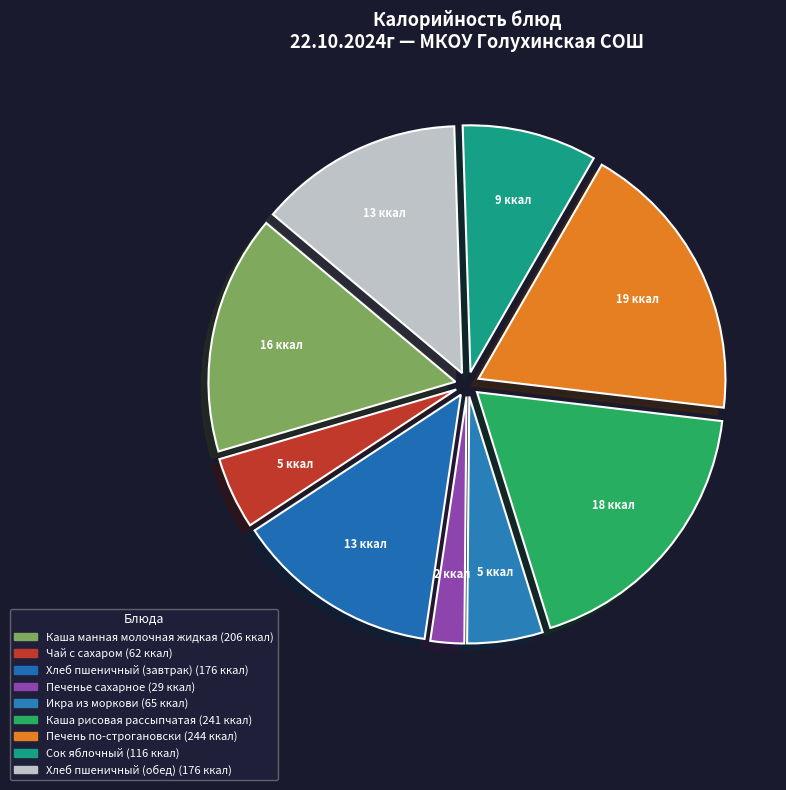

Approximately how many times larger is the value at Каша манная молочная жидкая compared to Чай с сахаром?

3.3